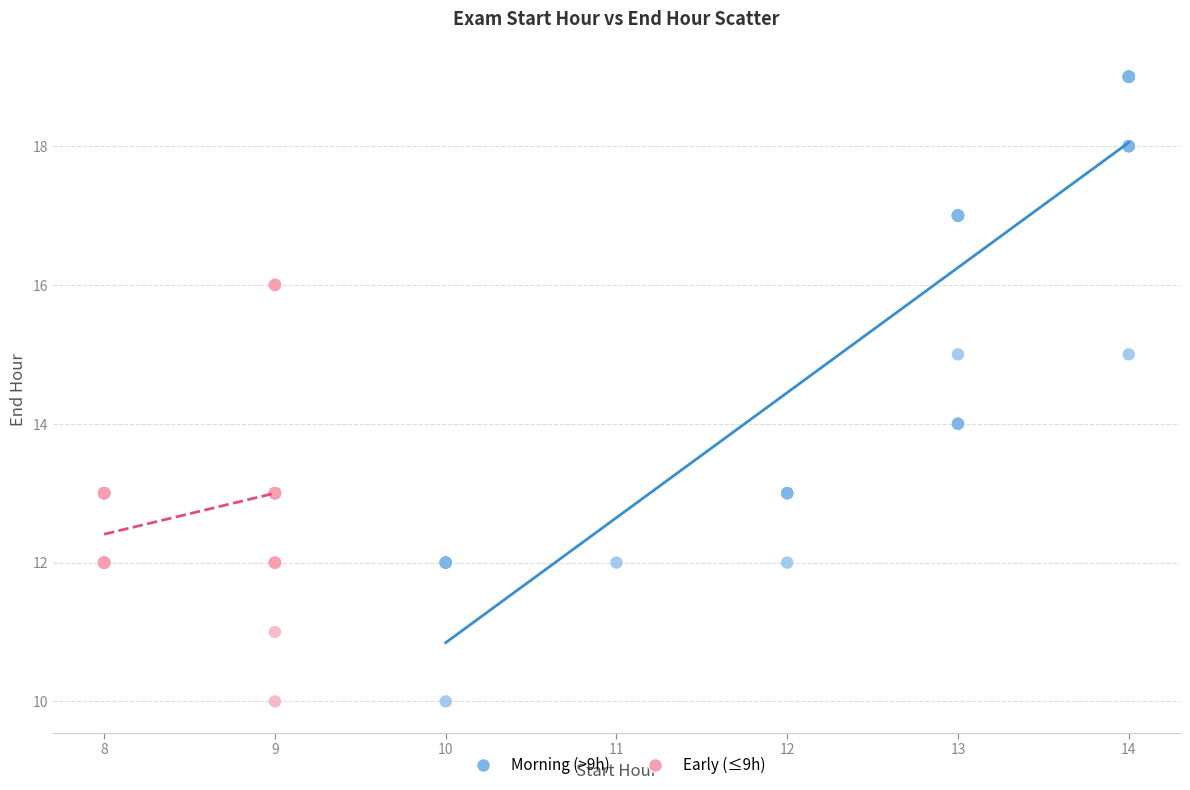

Which series contains the highest Y value?

Morning (>9h)